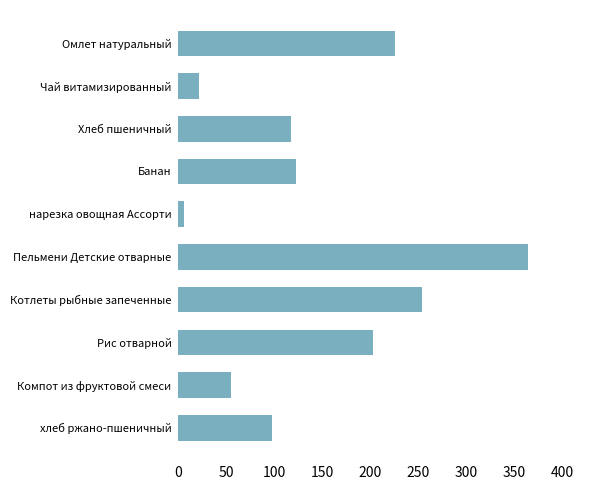

What is the average value?

146.8